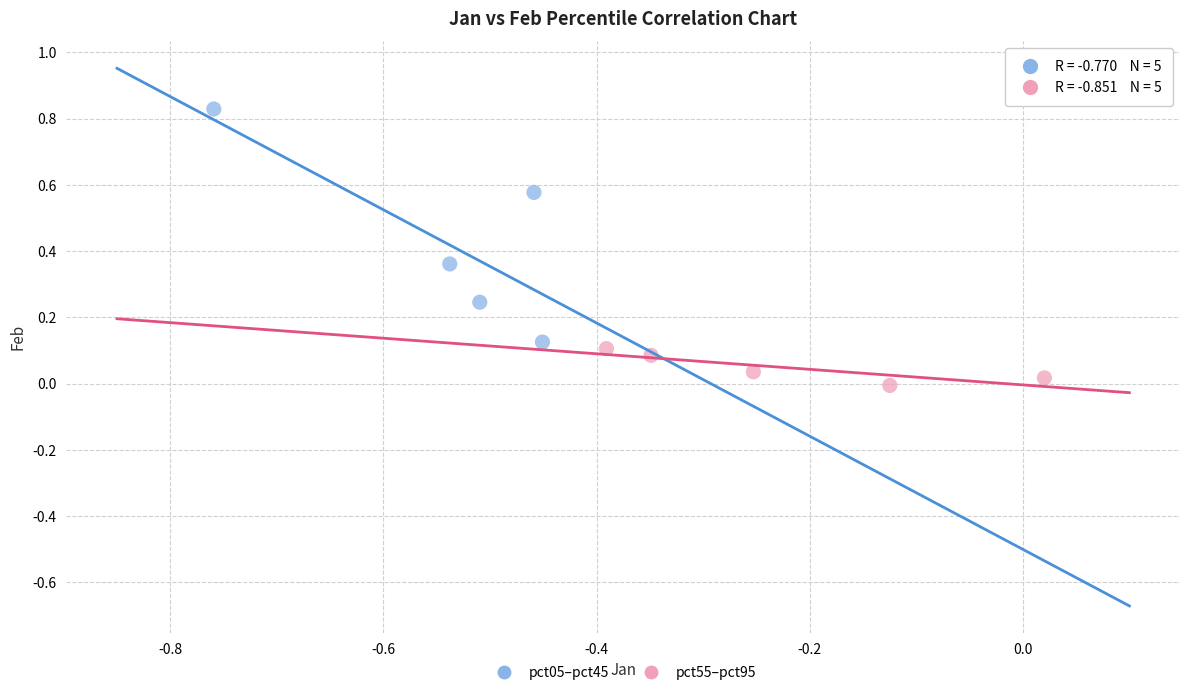

Which series has the largest Y range (max minus min)?

pct05–pct45